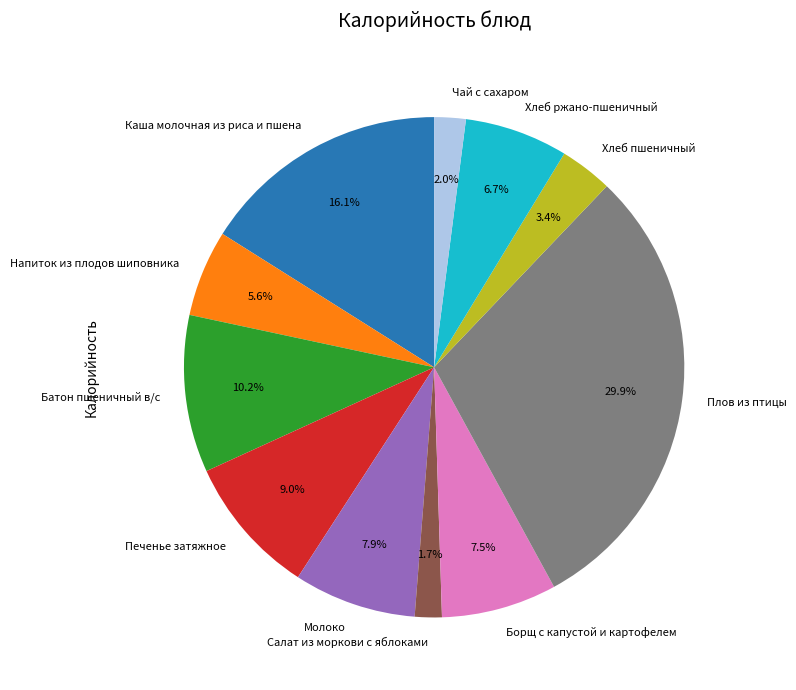

Between Чай с сахаром and Напиток из плодов шиповника, which is larger?

Напиток из плодов шиповника